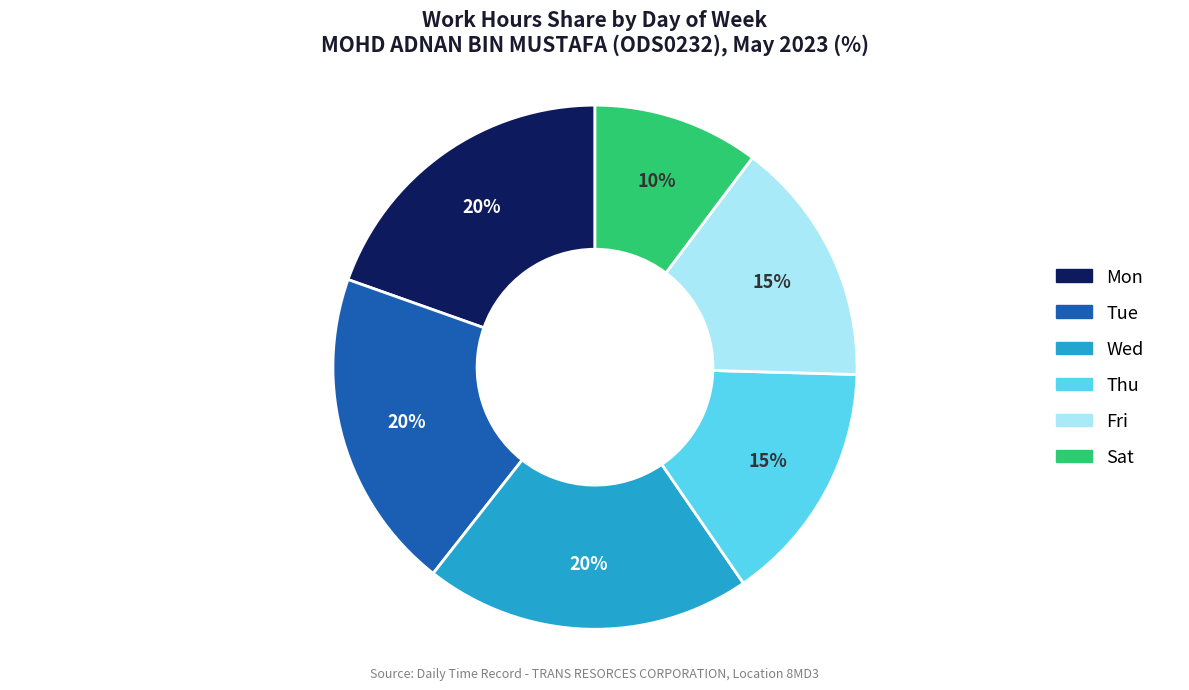

How many slices are in this pie chart?

6